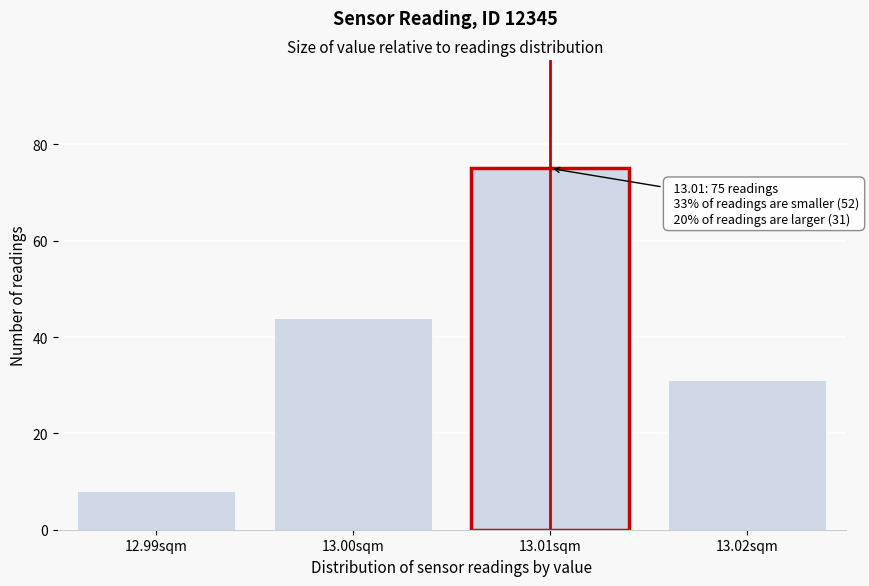

Reading right to left, what are all the values shown in this chart?

13.02sqm=31	13.01sqm=75	13.00sqm=44	12.99sqm=8